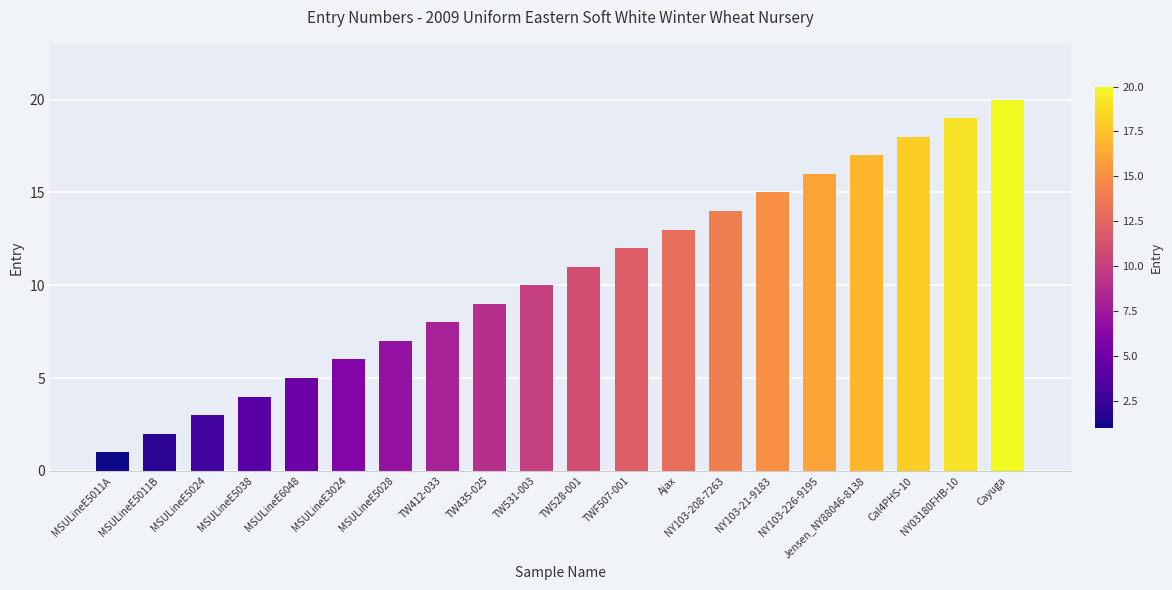

What position from the right is MSULineE5011B?

19